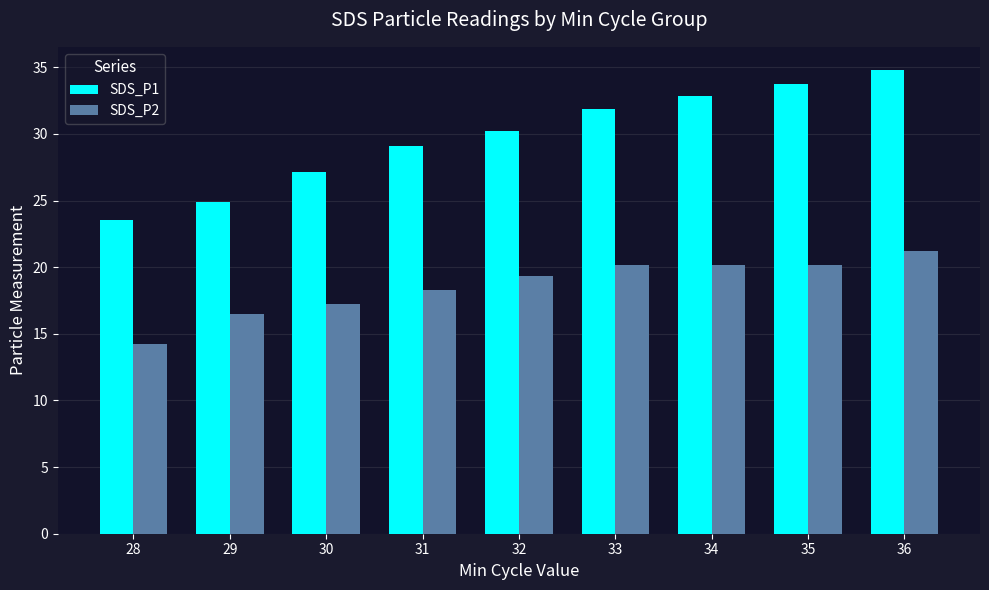

How many distinct data groups are displayed?

2